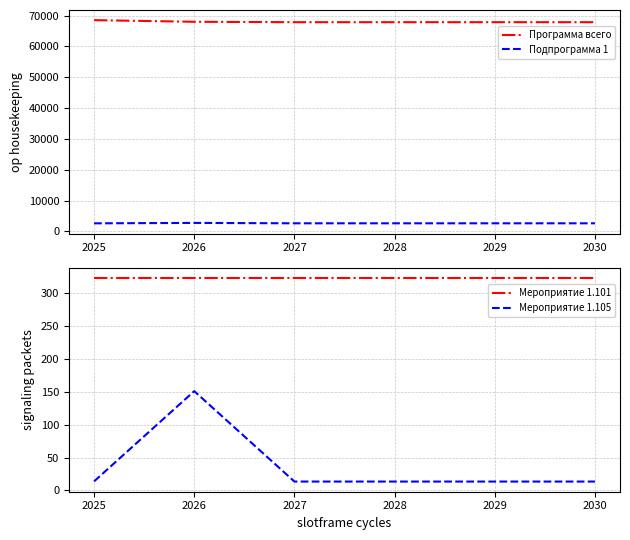

Count the number of data series in this chart.

4